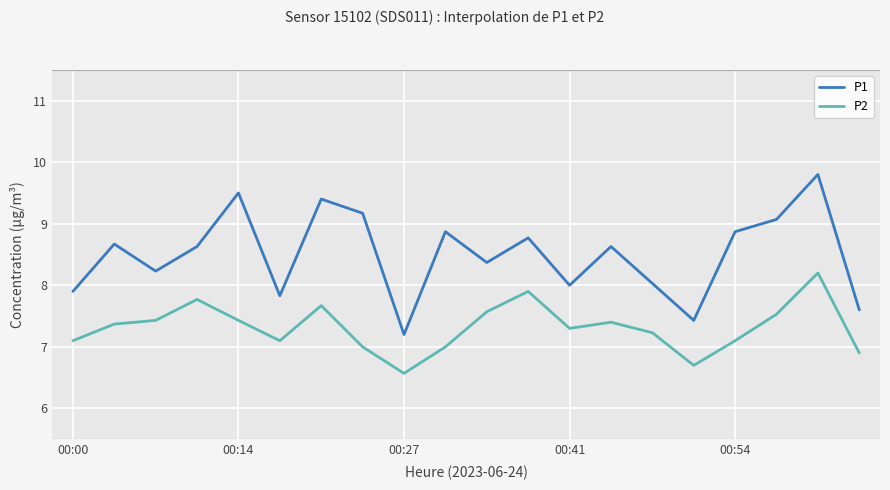

What are all the series names shown in the legend?

P1, P2